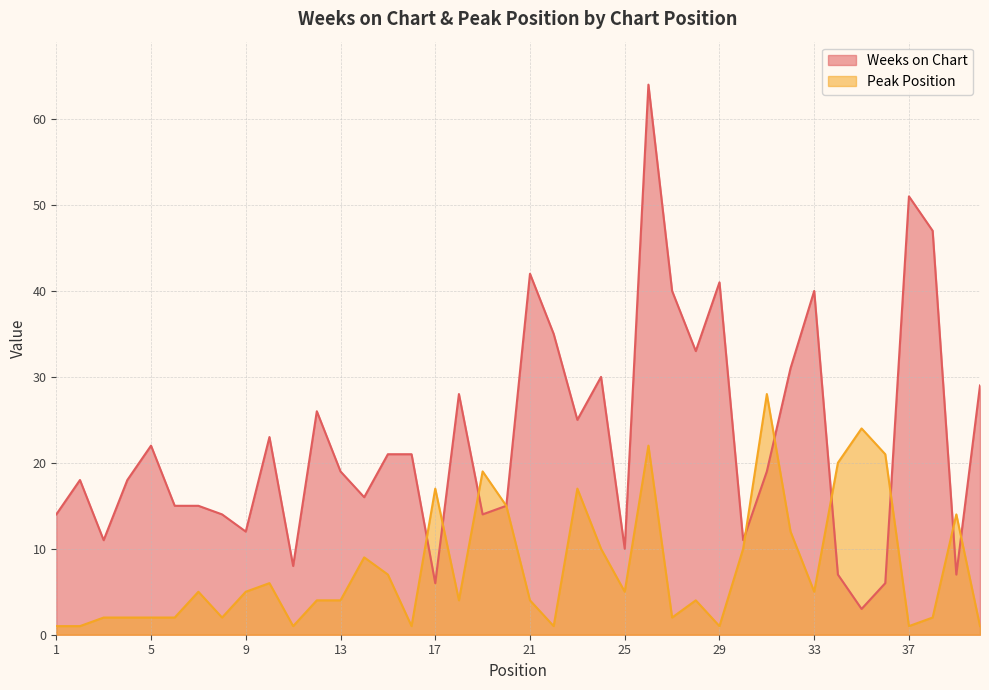

Does the chart display data point markers on the line(s)?

No